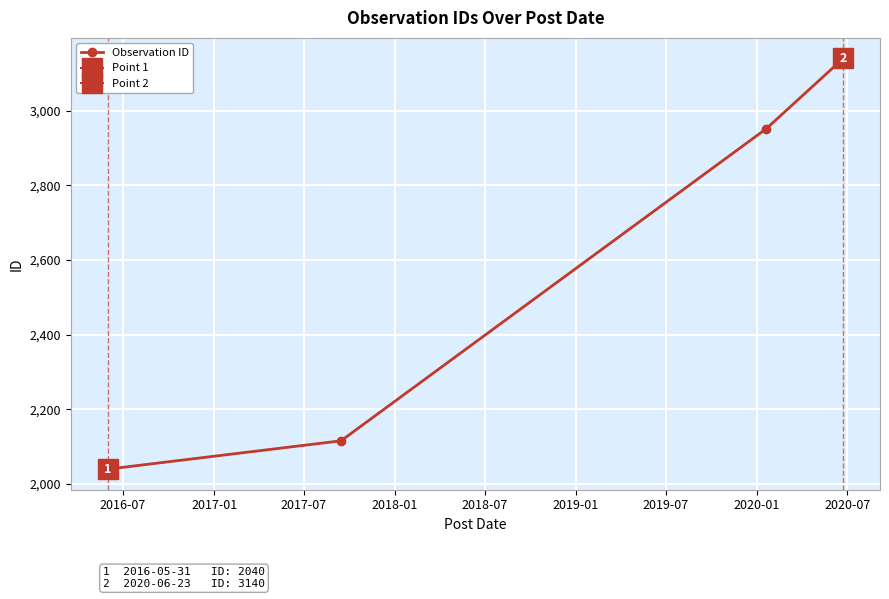

What is the sum of all values?

10248